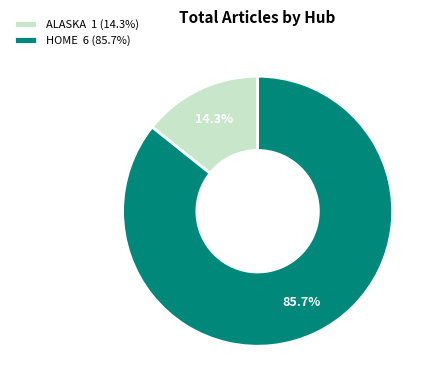

Between ALASKA 1 (14.3%) and HOME 6 (85.7%), which is larger?

HOME 6 (85.7%)